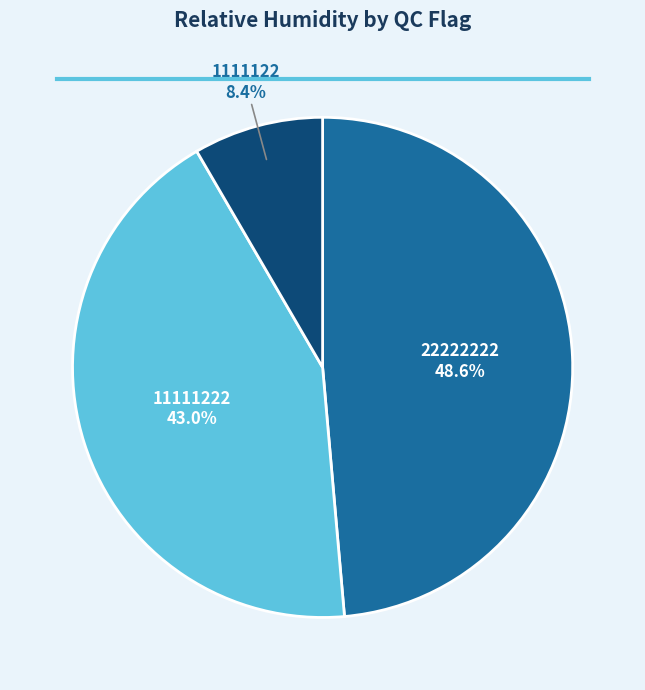

How many segments does this pie chart have?

3